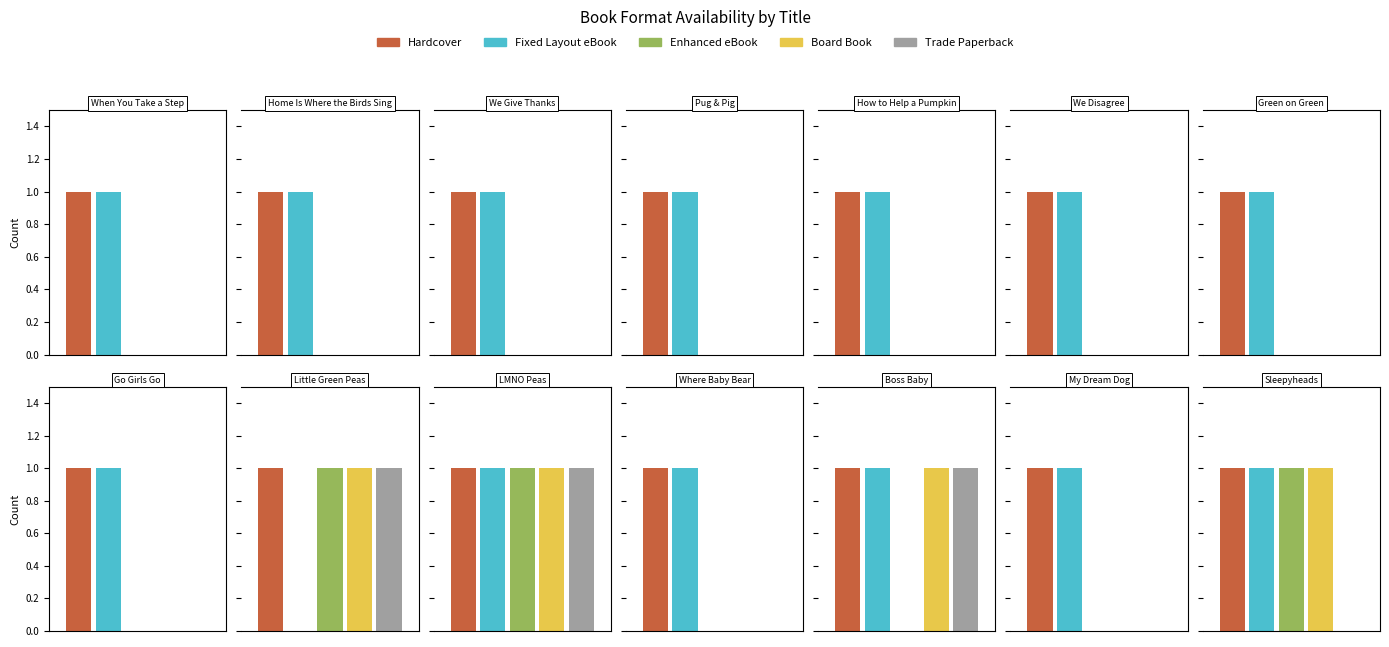

What is the sum of the Trade Paperback values at LMNO Peas and Go, Girls, Go!?

1